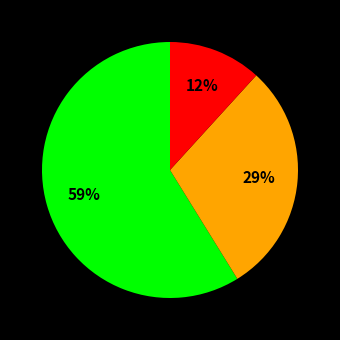

To the nearest percent, what is the average slice percentage?

33%